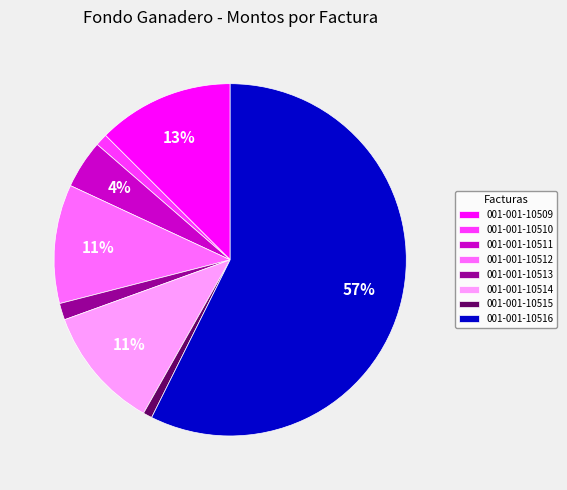

How many segments does this pie chart have?

8